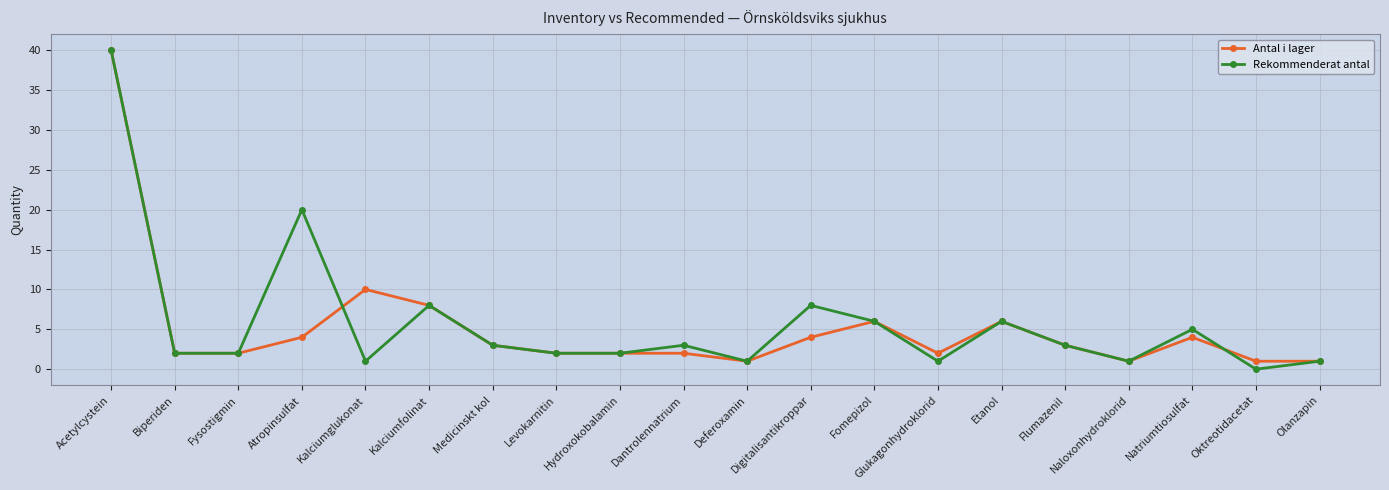

What is the greatest value displayed?

40